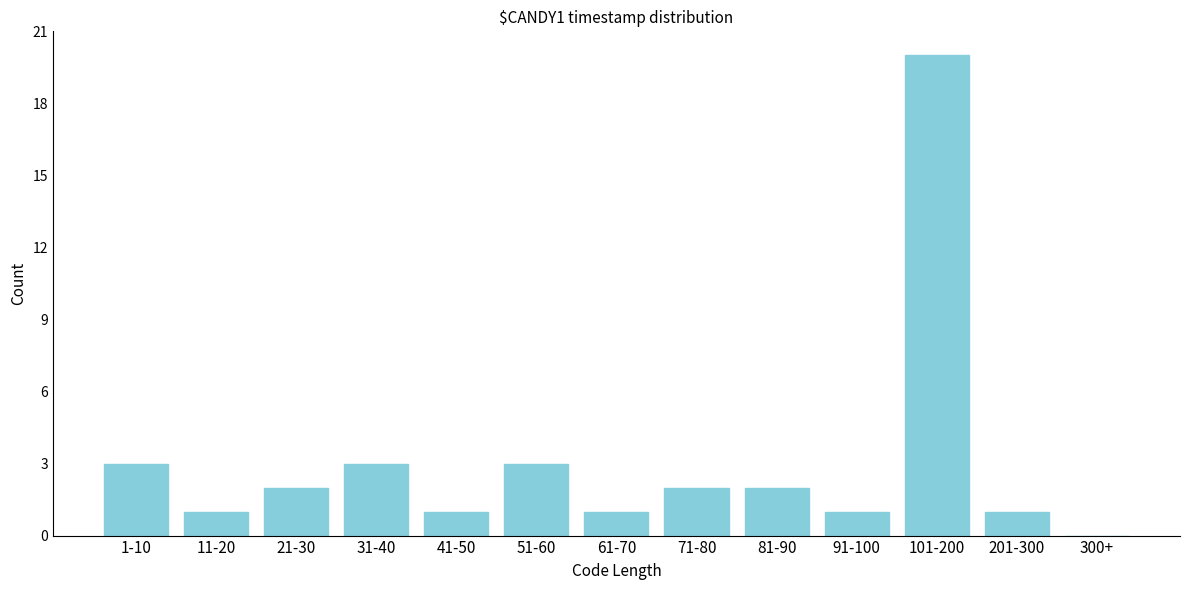

Reading left to right, transcribe all the data shown in this chart.

1-10=3	11-20=1	21-30=2	31-40=3	41-50=1	51-60=3	61-70=1	71-80=2	81-90=2	91-100=1	101-200=20	201-300=1	300+=0